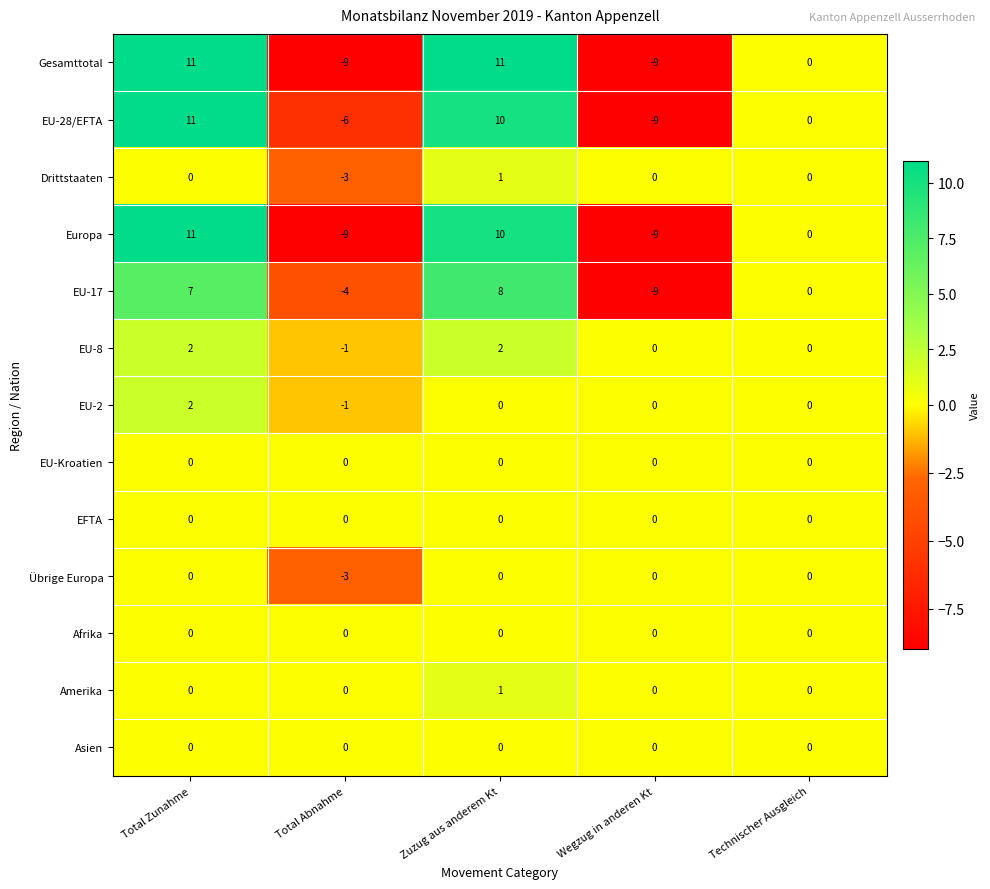

What is the spread (max minus min) of values at Total Abnahme?

9